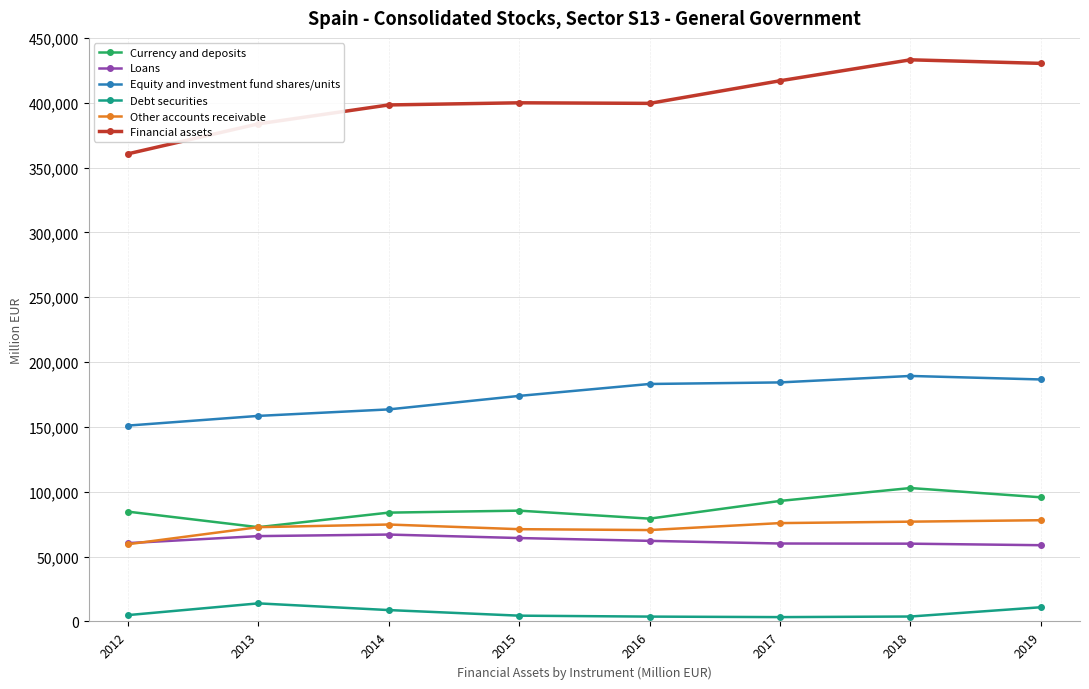

Between which two adjacent categories do Loans and Other accounts receivable first intersect?

2012 and 2013